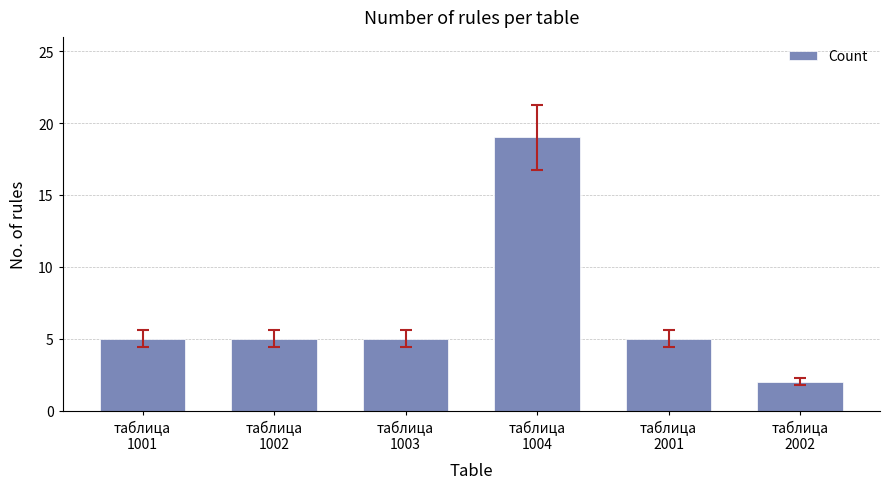

Reading right to left, transcribe all the data shown in this chart.

таблица
2002=2	таблица
2001=5	таблица
1004=19	таблица
1003=5	таблица
1002=5	таблица
1001=5